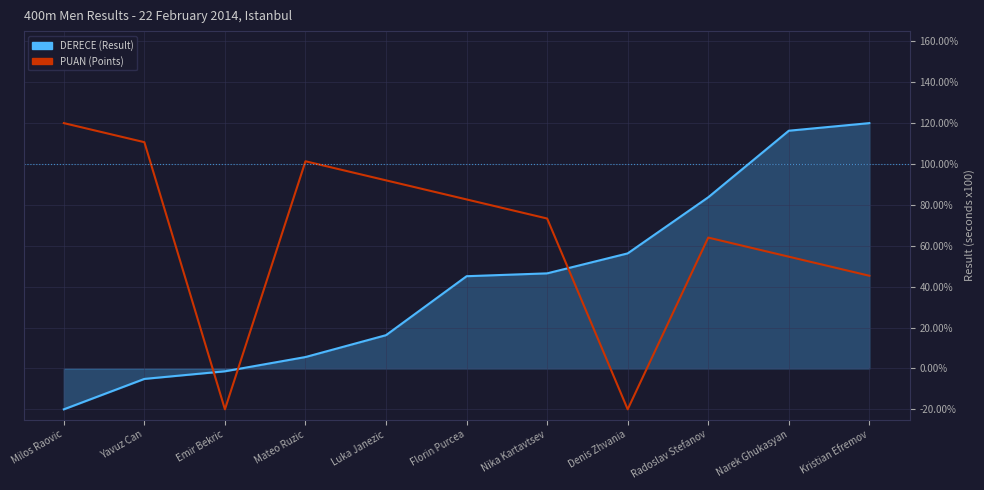

Rank the series by their average value, from lowest to highest.

DERECE (Result), PUAN (Points)